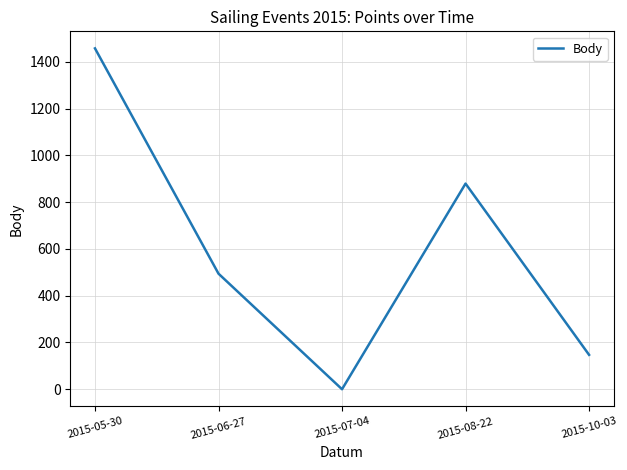

Reading left to right, transcribe all the data shown in this chart.

1457	494	0	879	147